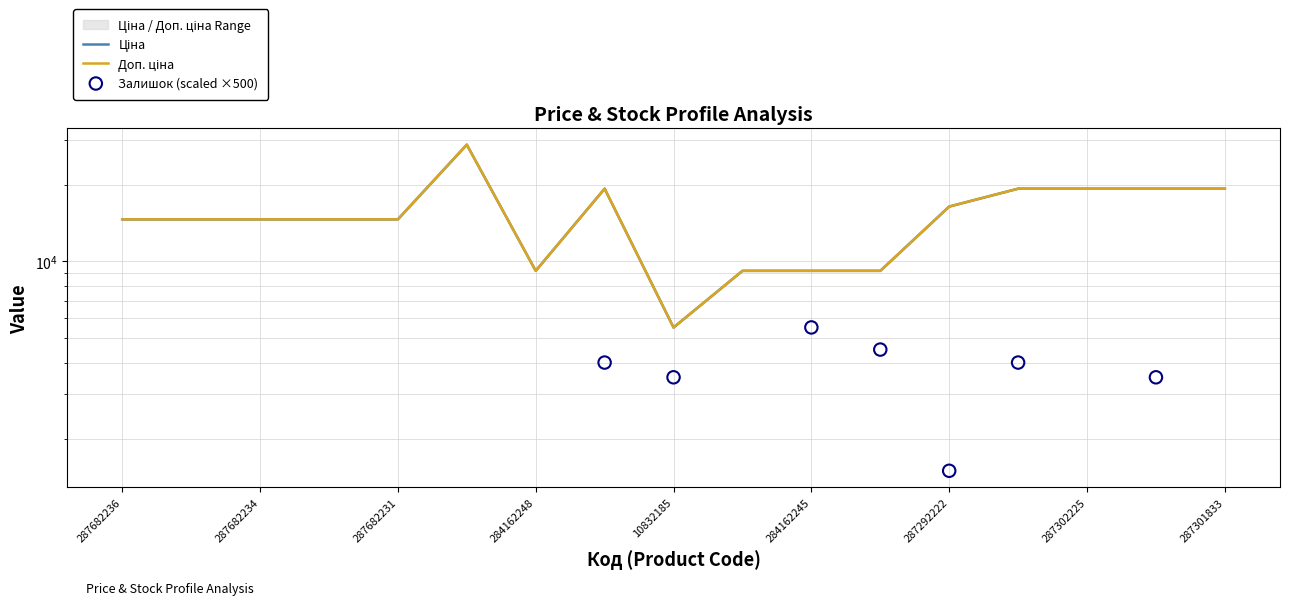

What are all the series names shown in the legend?

Ціна, Доп. ціна, Залишок (scaled ×500)